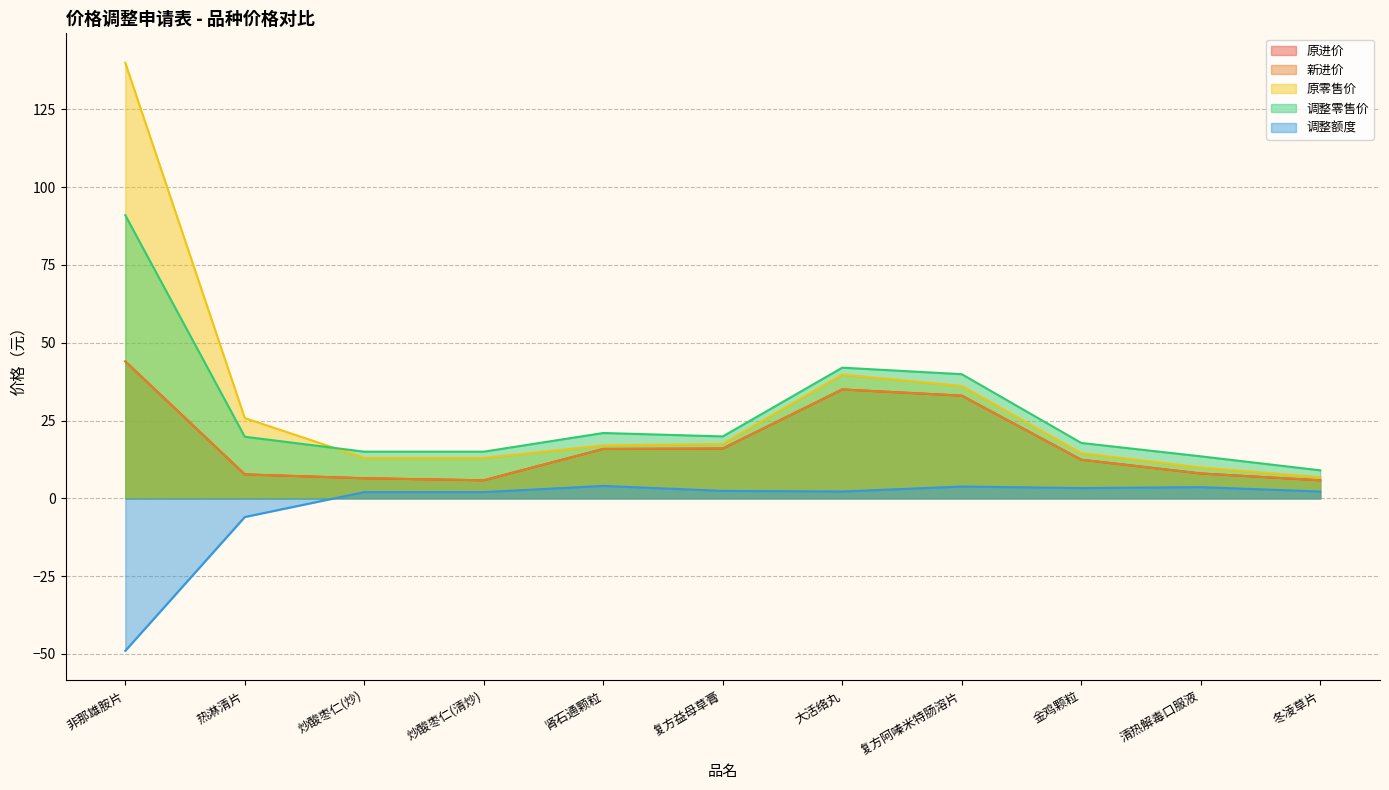

True or false: 原进价 and 新进价 intersect in this chart.

False